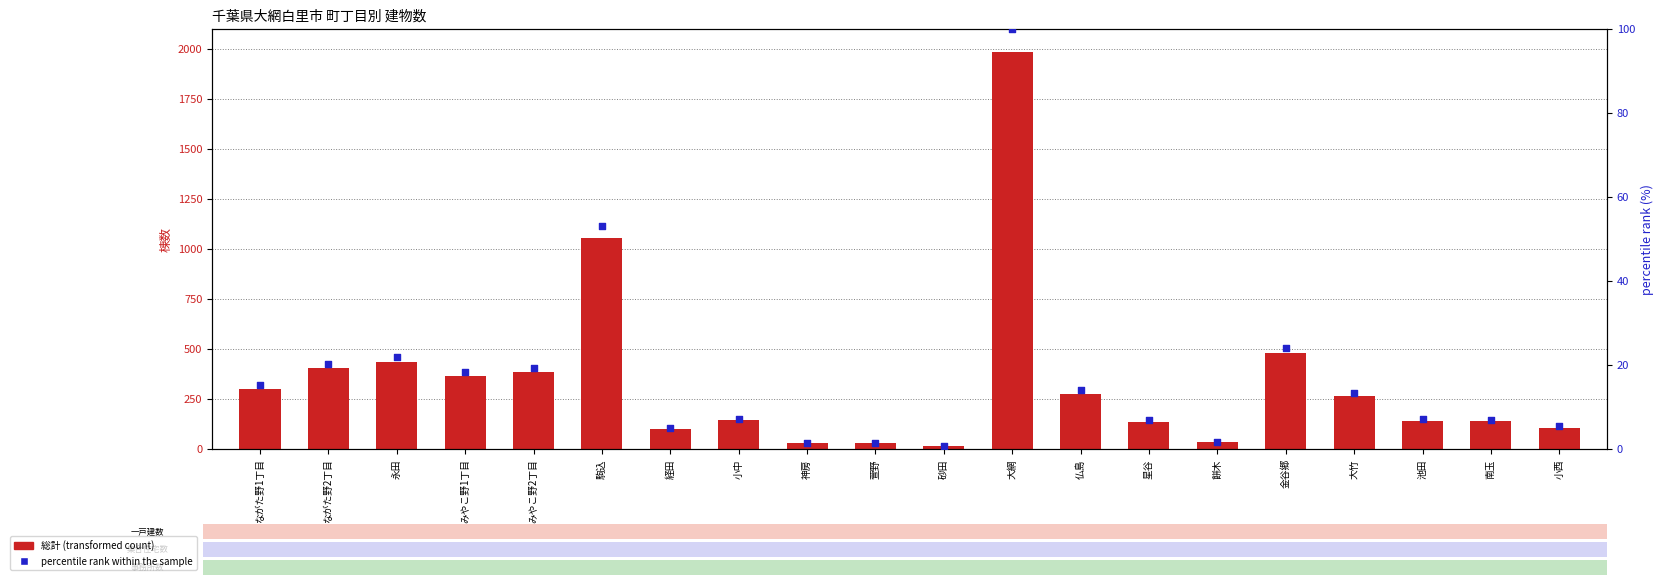

Which series reaches the minimum Y coordinate?

percentile rank within the sample